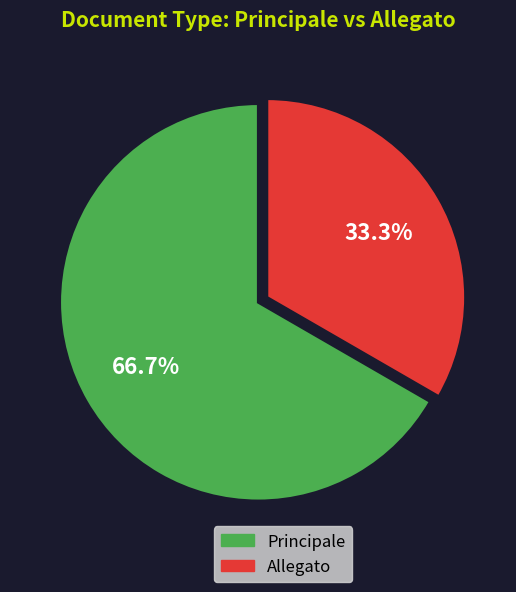

Is Principale the majority of the pie?

Yes